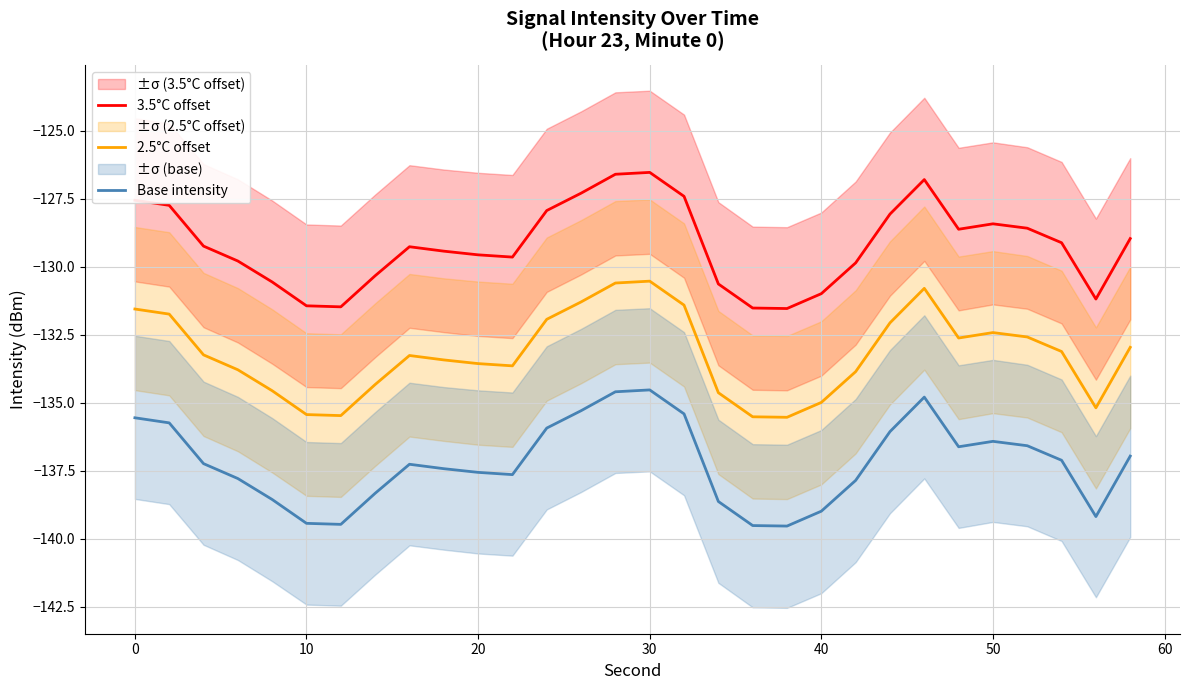

What are all the series names shown in the legend?

3.5°C offset, 2.5°C offset, Base intensity